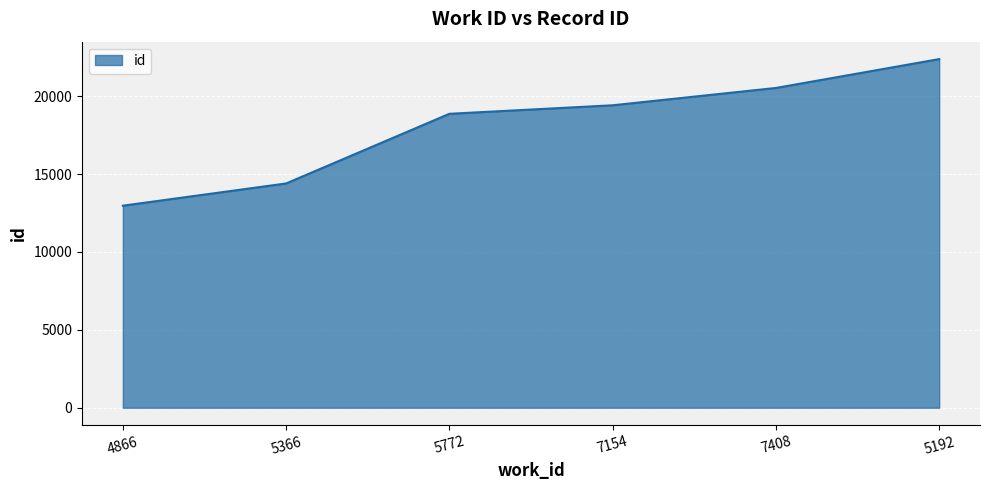

Count the number of categories in the chart.

6